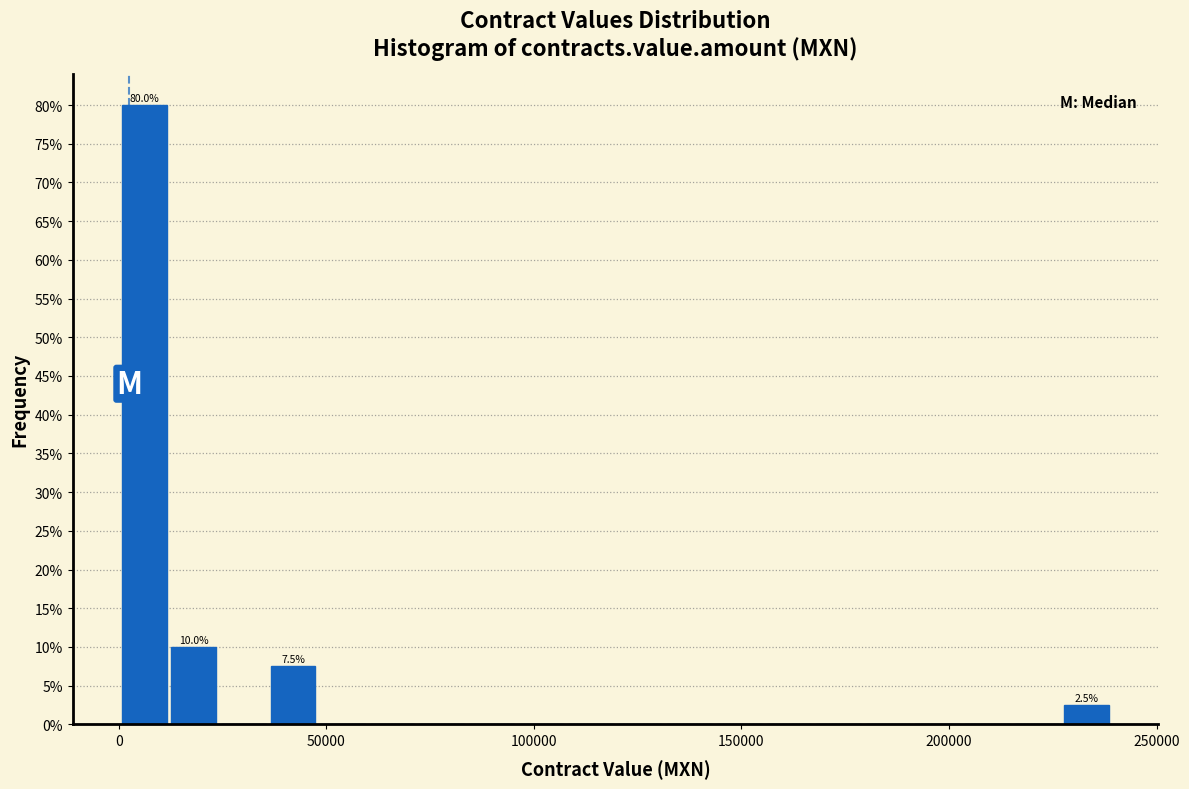

Read against the x-axis, roughly where is the centre of the tallest bar?

5000